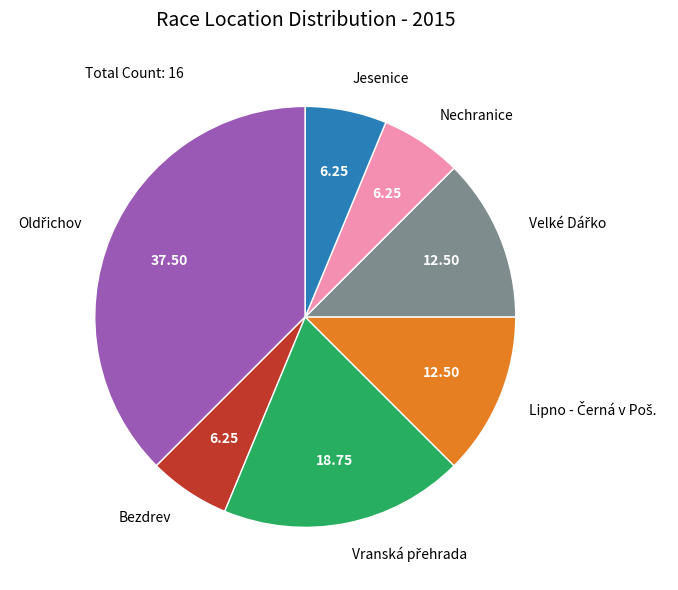

Does Jesenice represent more than half of the total?

No